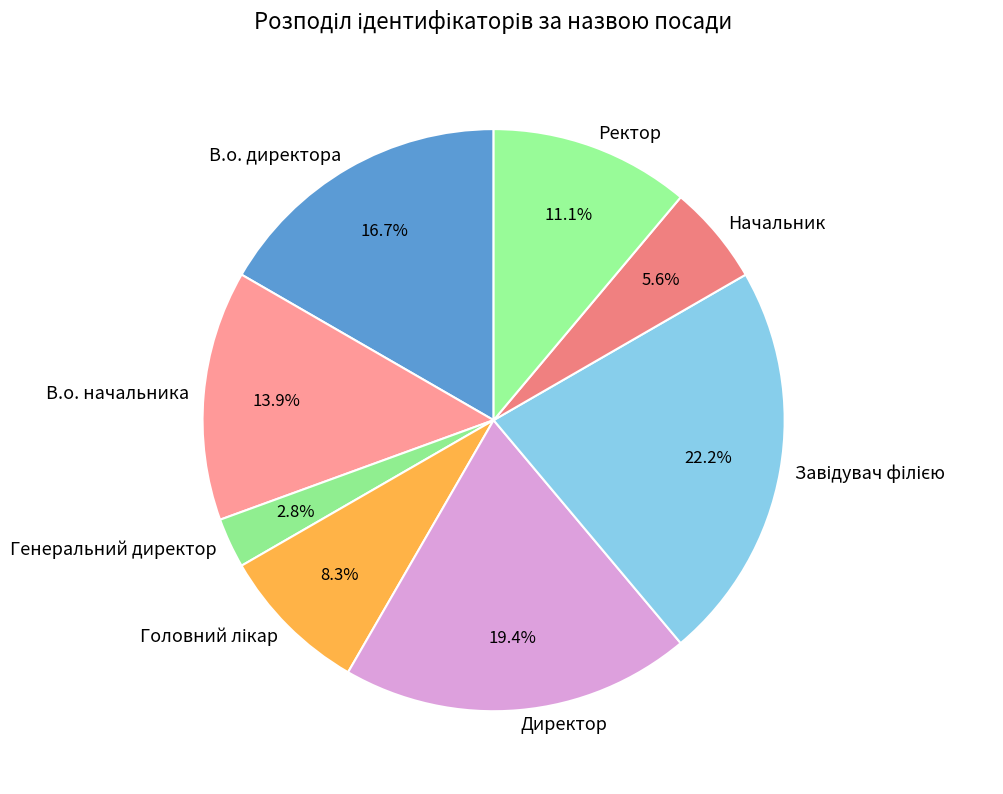

Is the sum of В.о. директора and Директор greater than half?

No